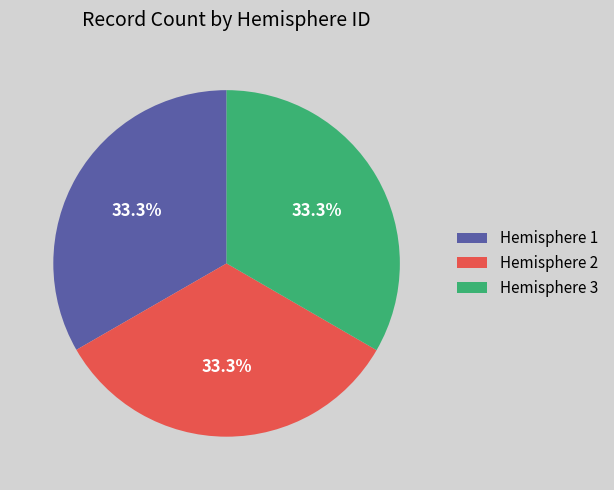

Is Hemisphere 2 the majority of the pie?

No